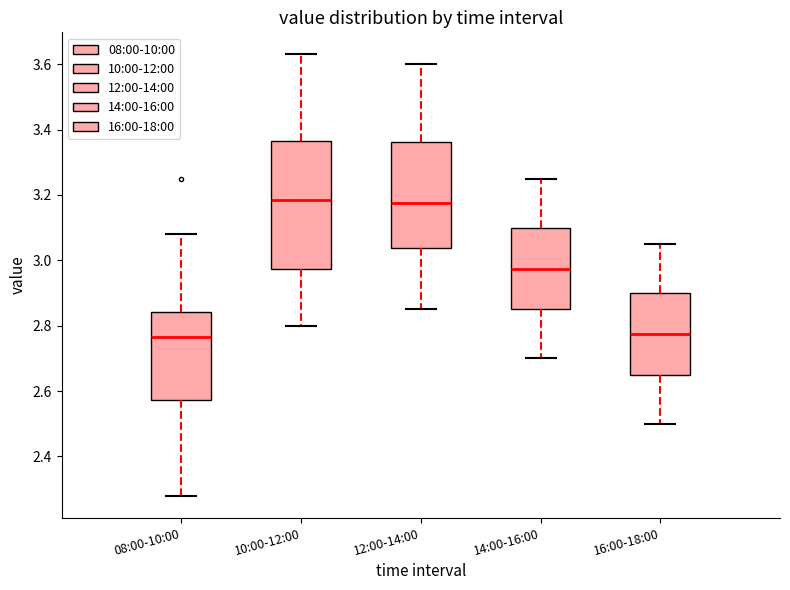

Where is the upper edge of the box for 14:00-16:00 on the y-axis? The values are not printed on the chart, so give them approximately, as read against the axis.

3.10